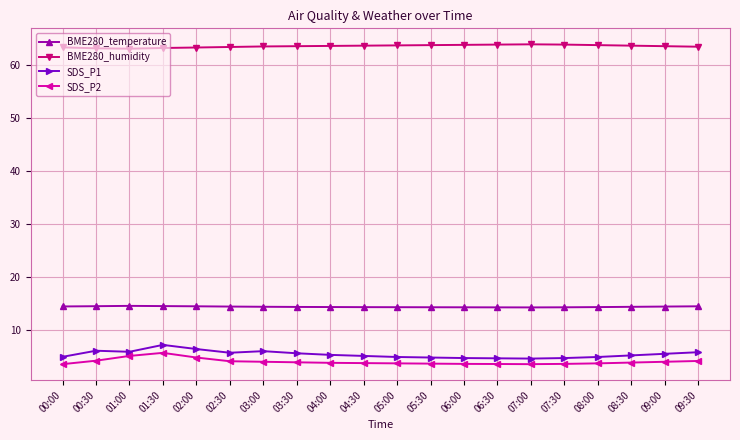

True or false: SDS_P1 and BME280_temperature cross at least once.

False